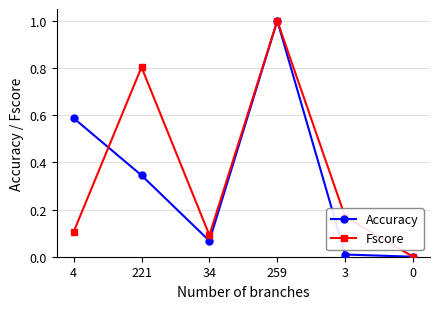

What position from the left is 259?

4